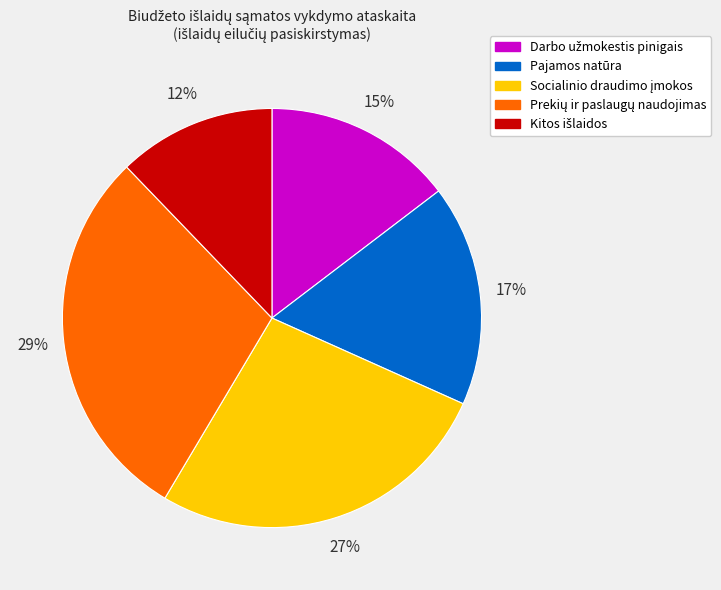

To the nearest percent, what is the average slice percentage?

20%